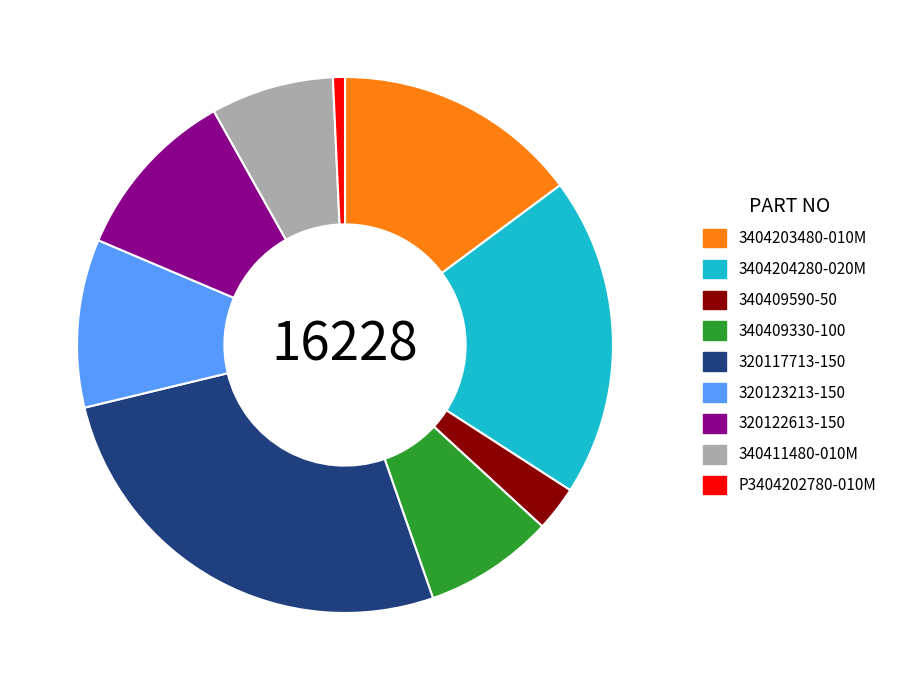

Is P3404202780-010M the majority of the pie?

No